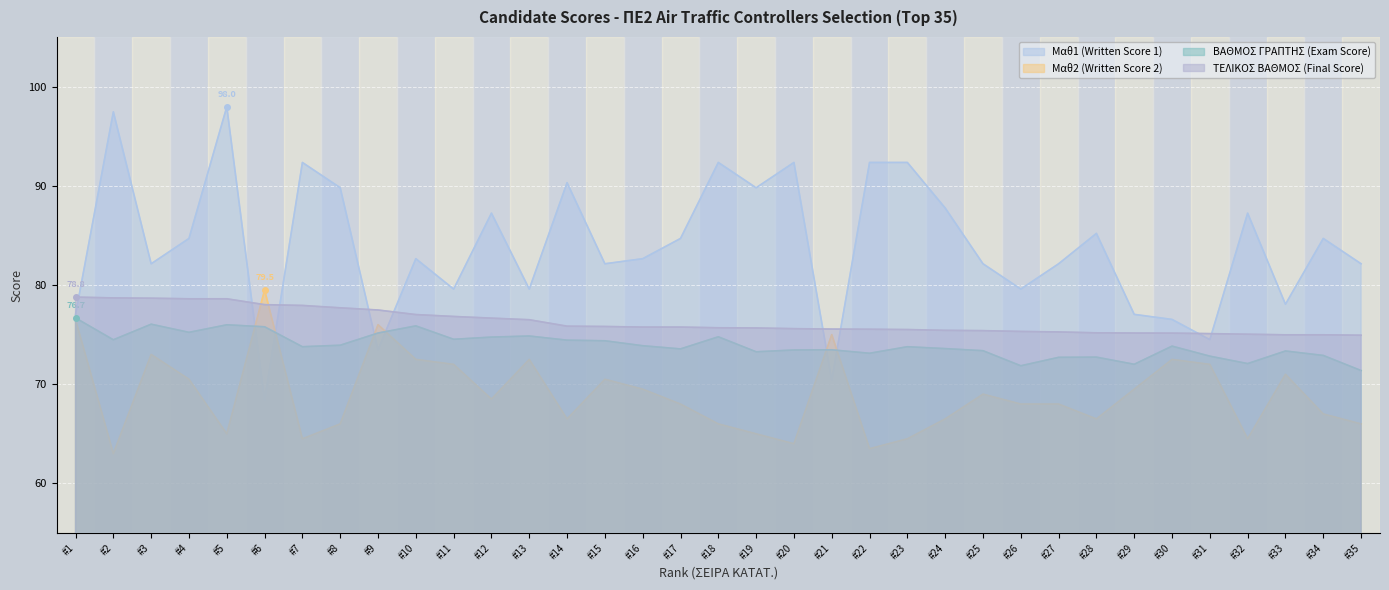

The Μαθ1 (Written Score 1) series shows 112.0 at 4. True or false?

False